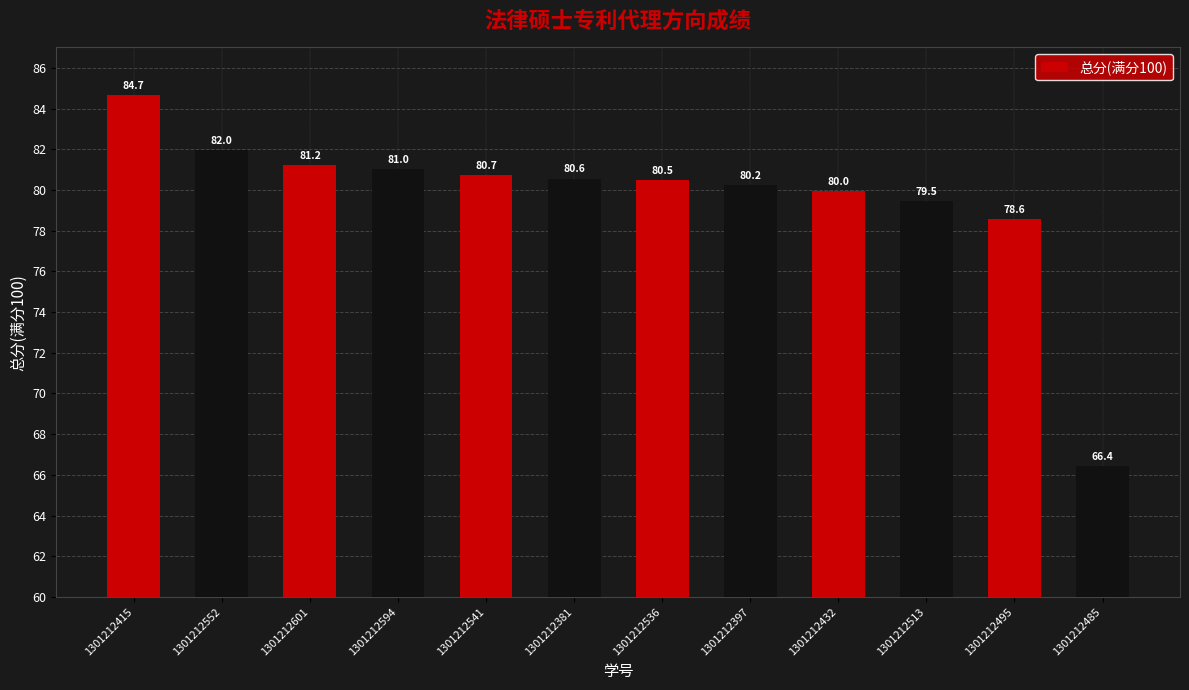

Reading right to left, extract all data points from this chart.

66.4	78.6	79.5	80.0	80.2	80.5	80.6	80.7	81.0	81.2	82.0	84.7